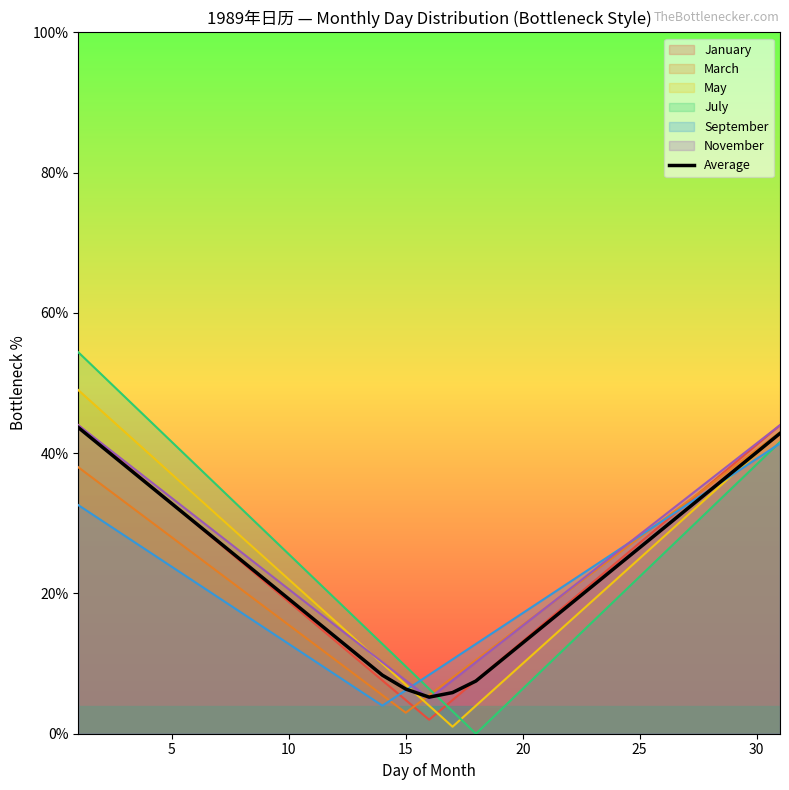

Is it true that May equals 14.0 at 10?

False